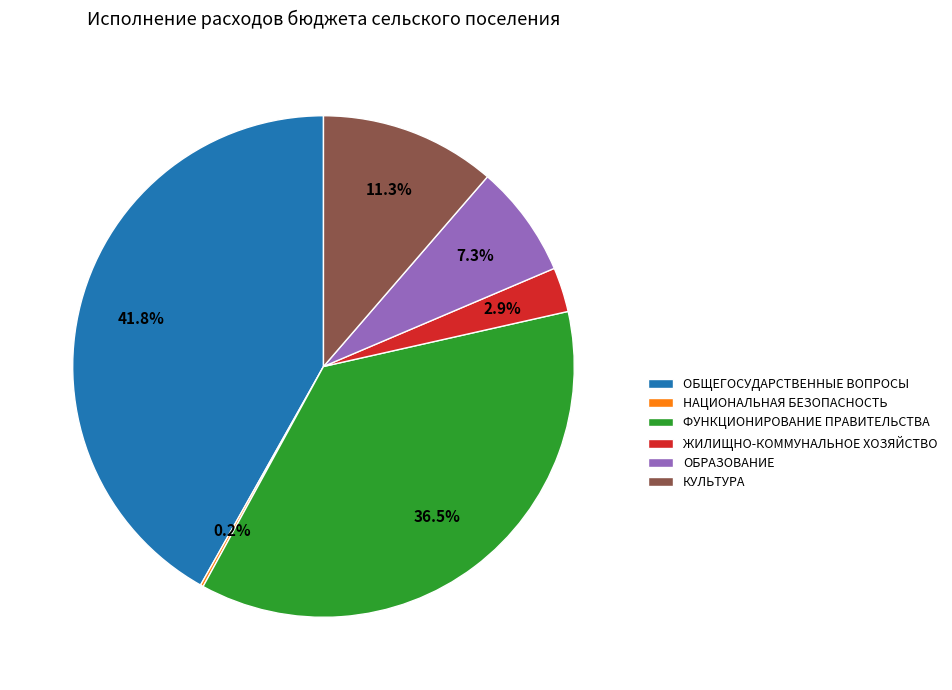

True or false: ОБРАЗОВАНИЕ accounts for 7% of the total.

True